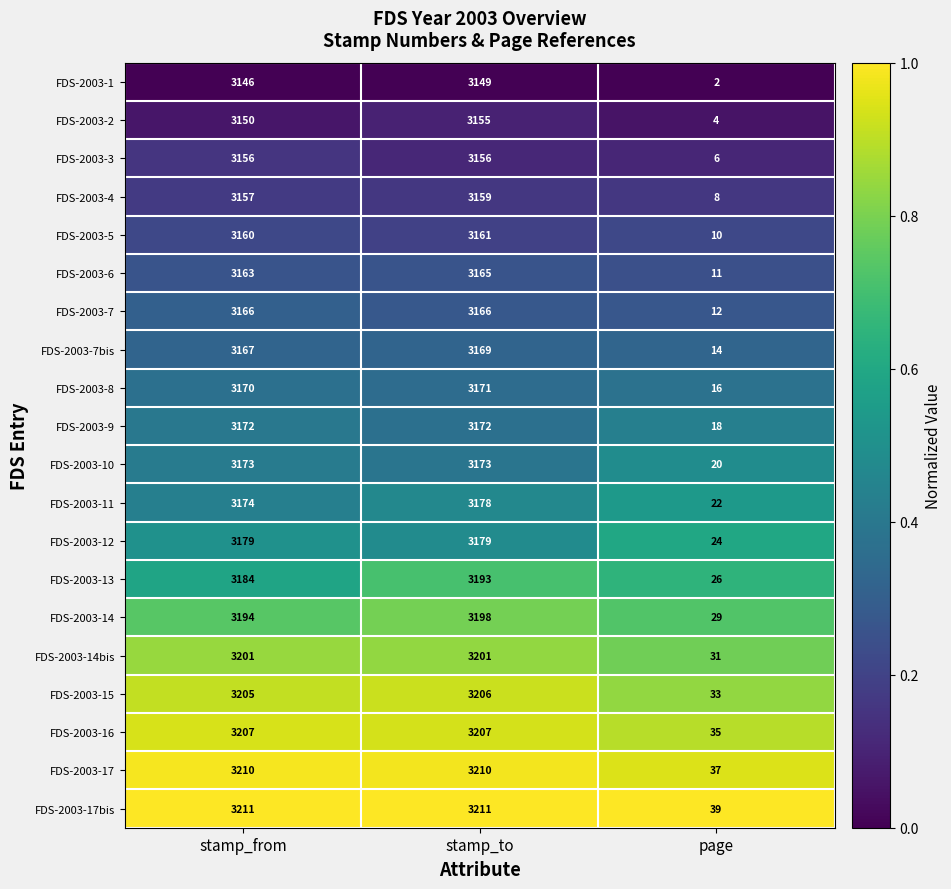

At which category is the sum across all series the highest?

stamp_to